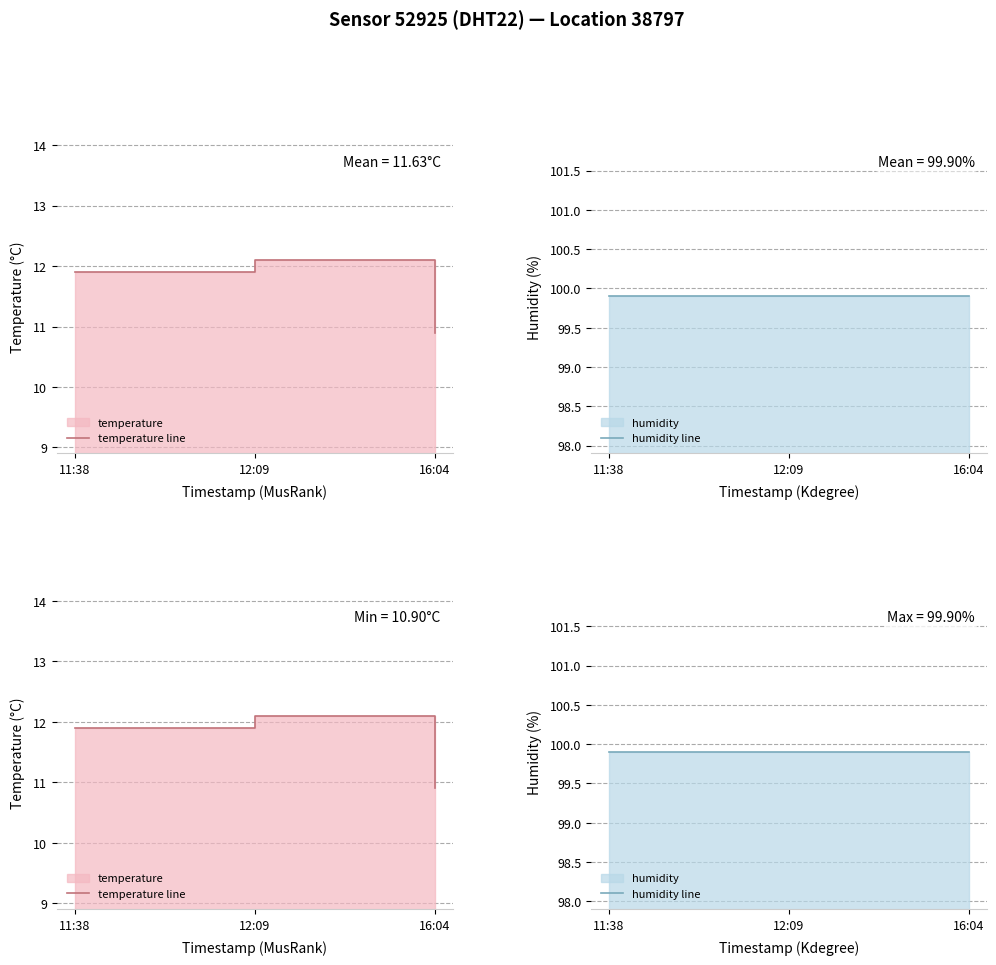

What is the sum of all humidity line values?

299.7